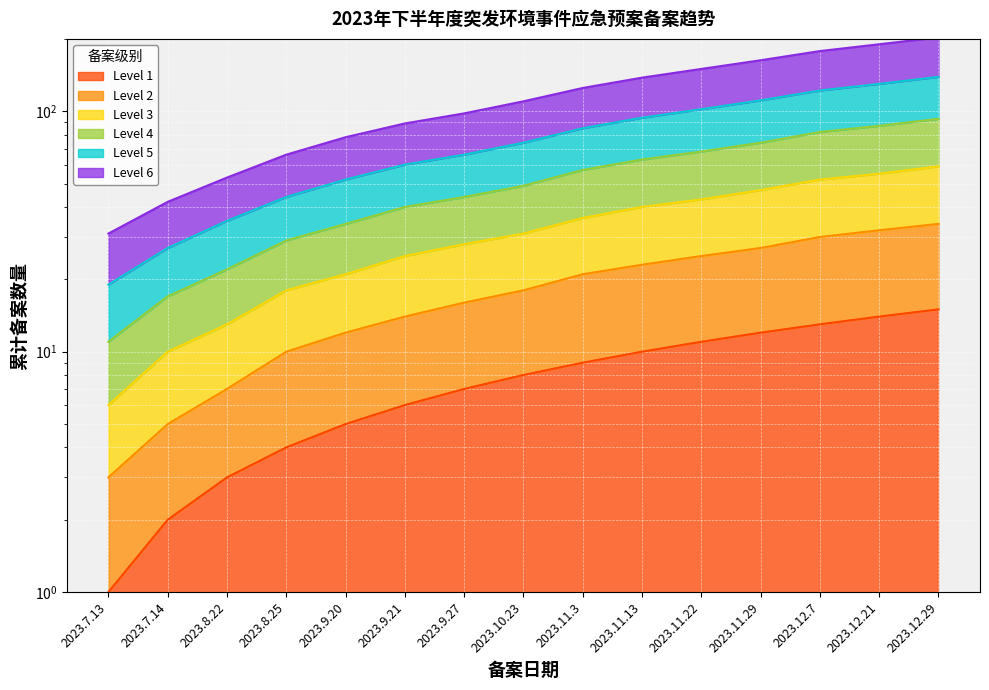

What is the label of the 8th point from the left?

2023.10.23